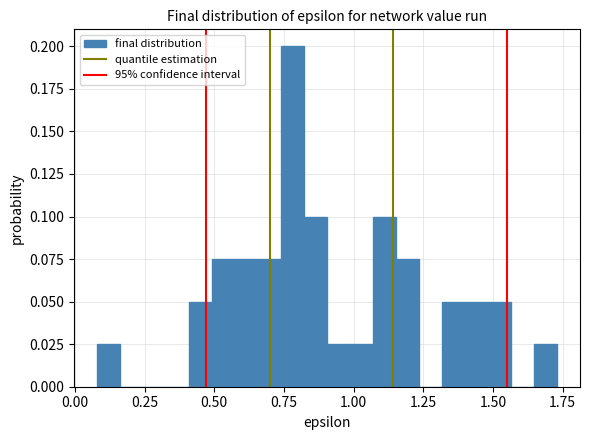

Around what value on the x-axis is the tallest bar? Give the approximate position of its centre, as read against the axis.

0.80